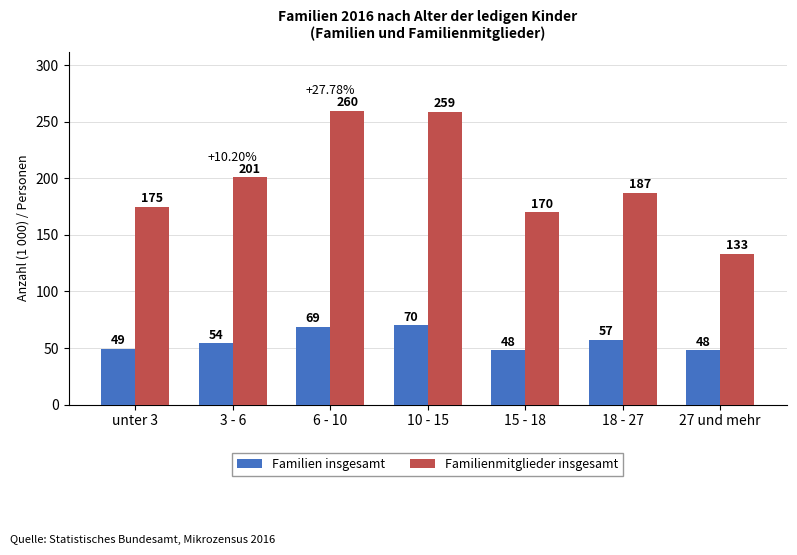

What is the spread (max minus min) of values at 10 - 15?

189